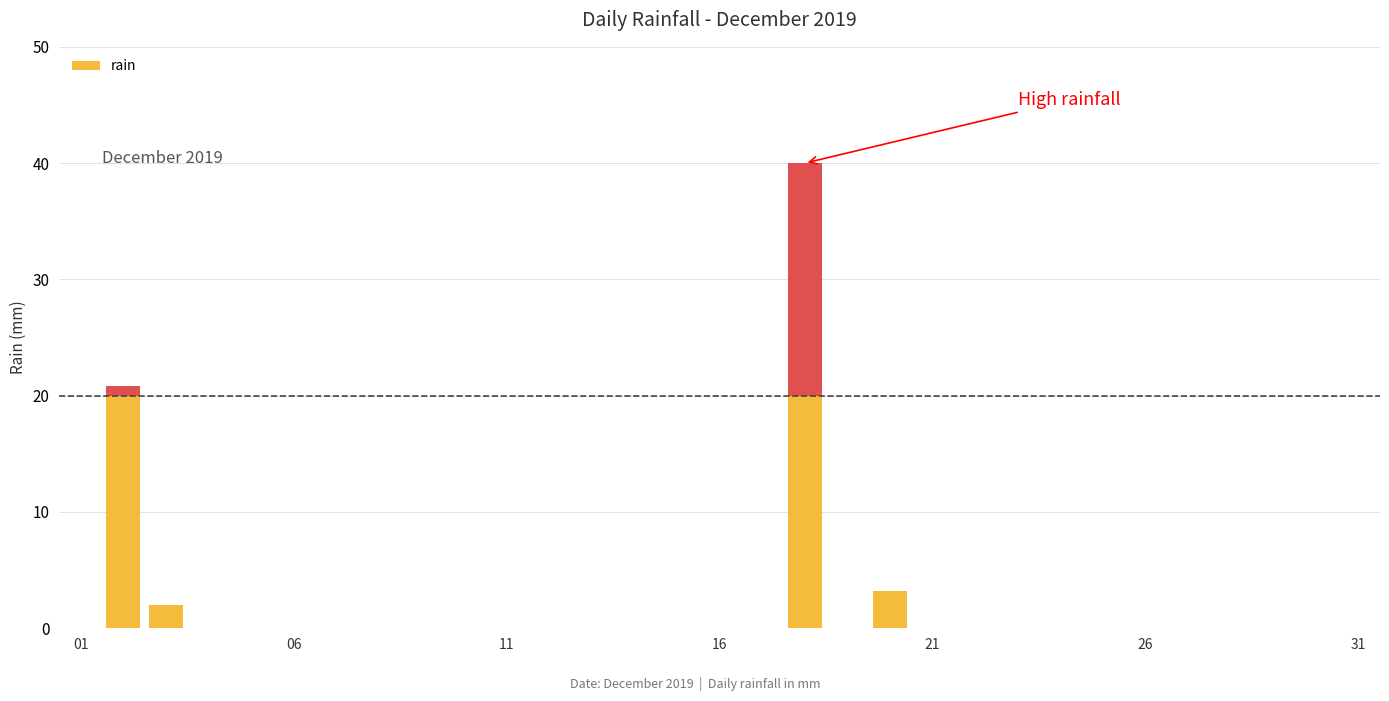

The value at 26 is 0.0. True or false?

True